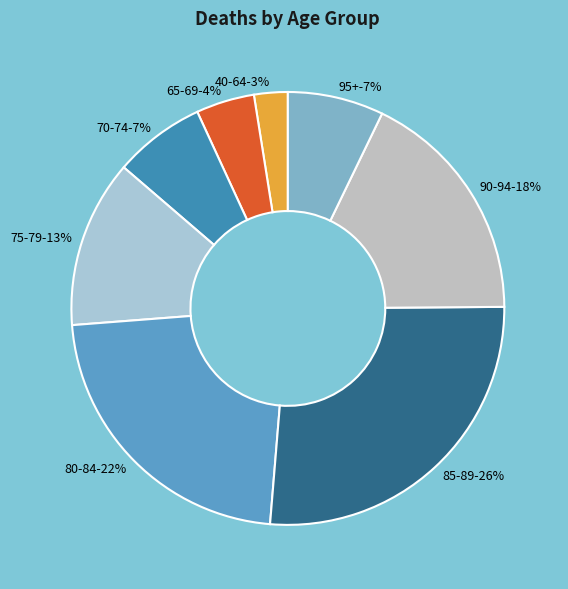

Which category has the smallest portion of the pie?

40-64